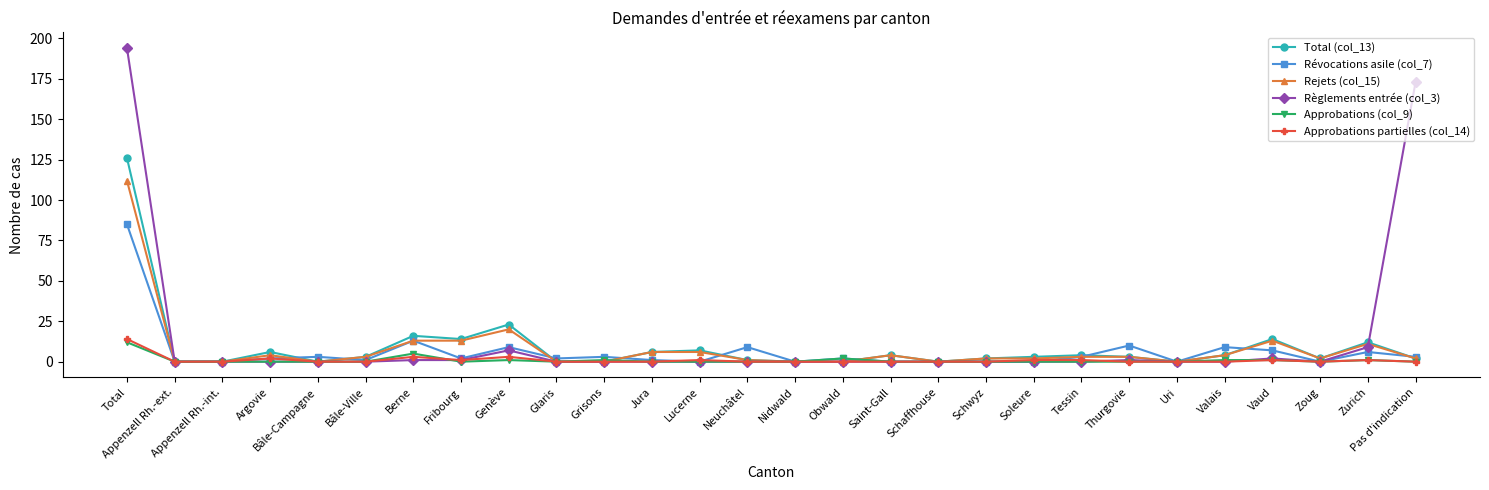

How many lines are shown in the chart?

6